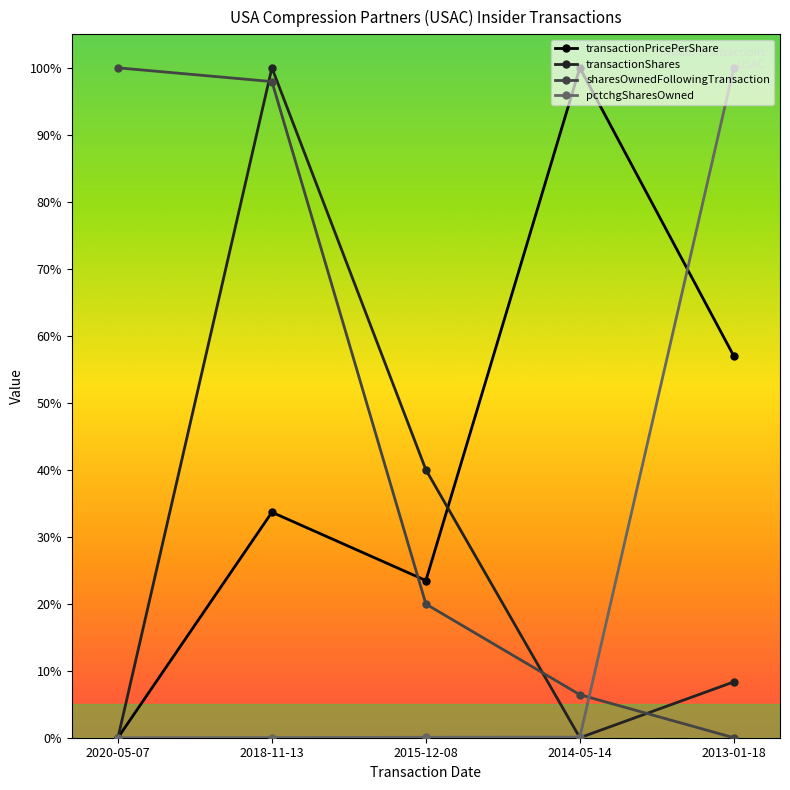

At which category does transactionPricePerShare reach its first local valley?

2015-12-08